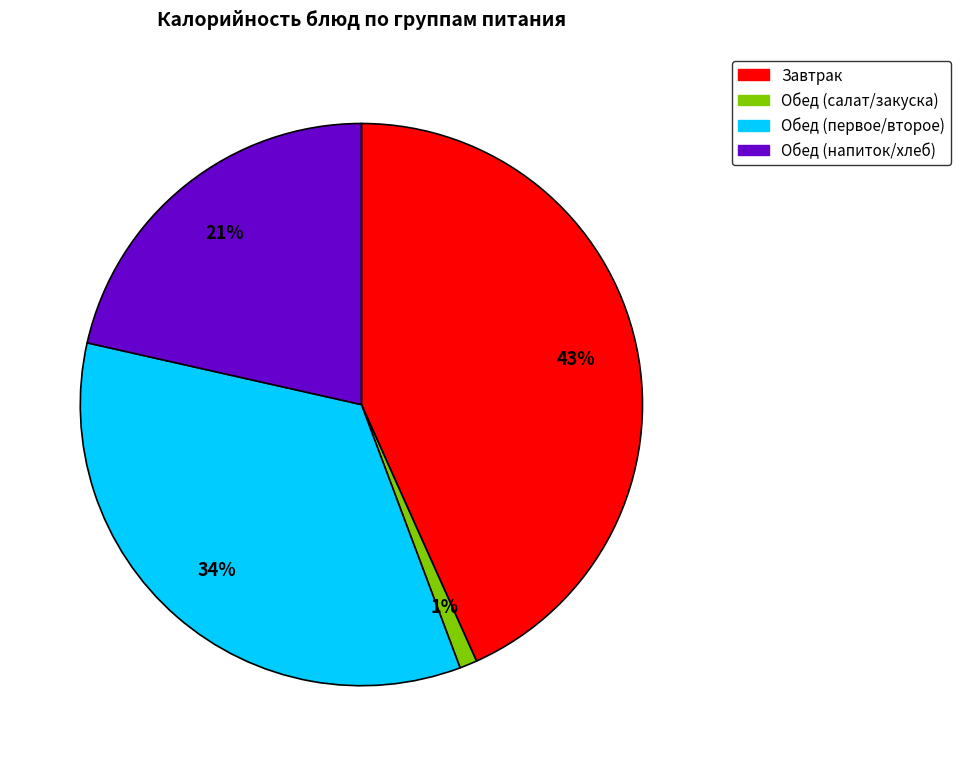

Is there any slice that represents more than half of the pie?

No